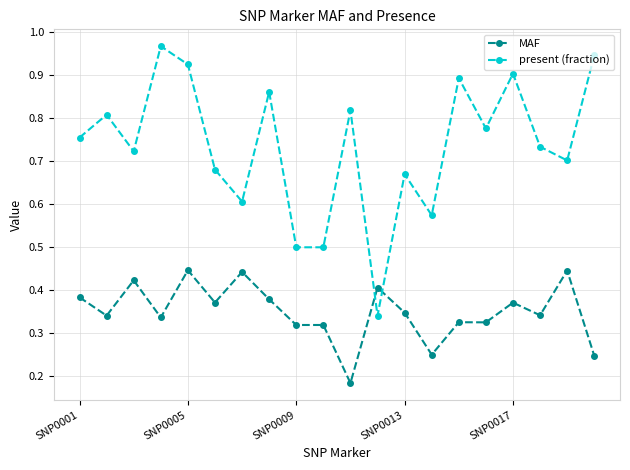

Which series has the largest range (max minus min)?

present (fraction)